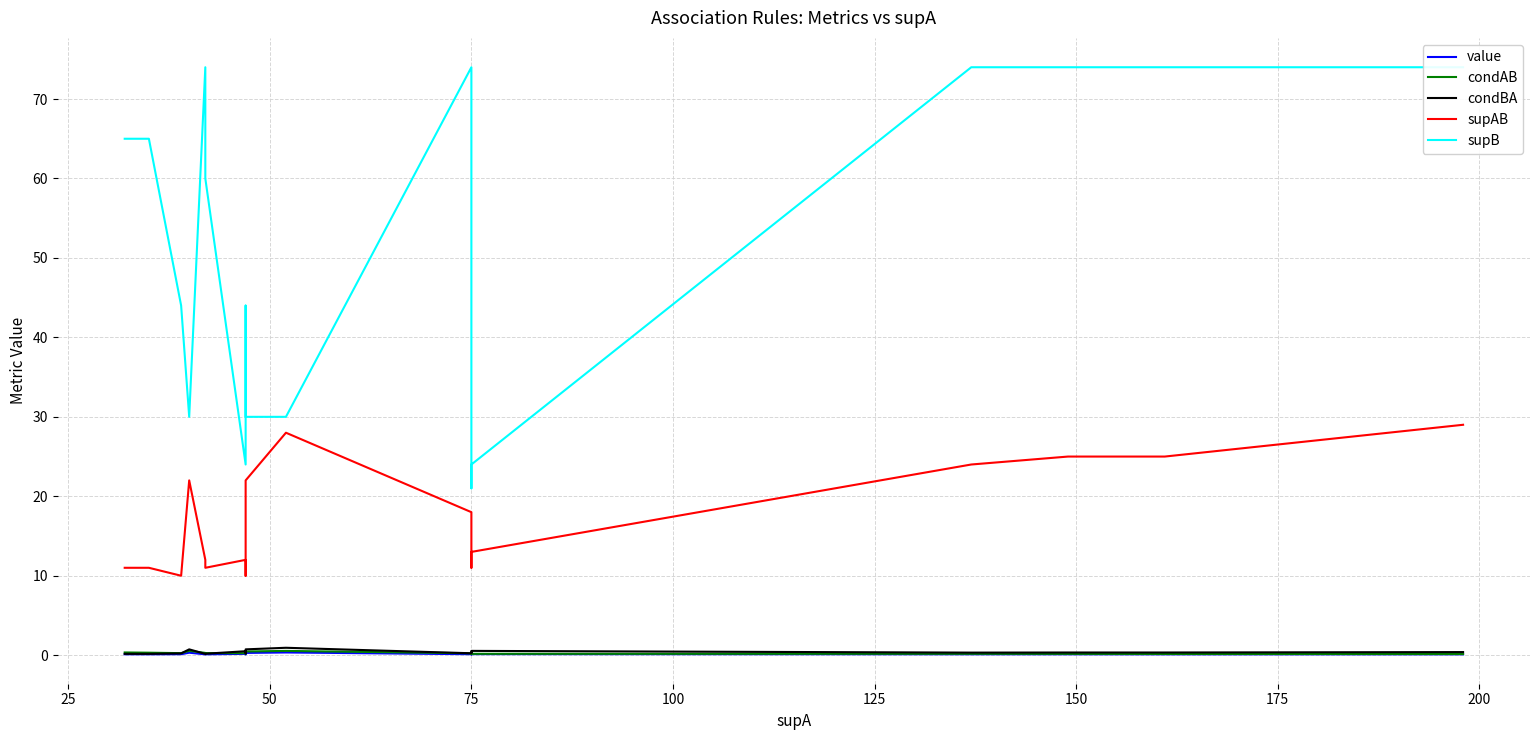

True or false: value and condBA intersect in this chart.

False